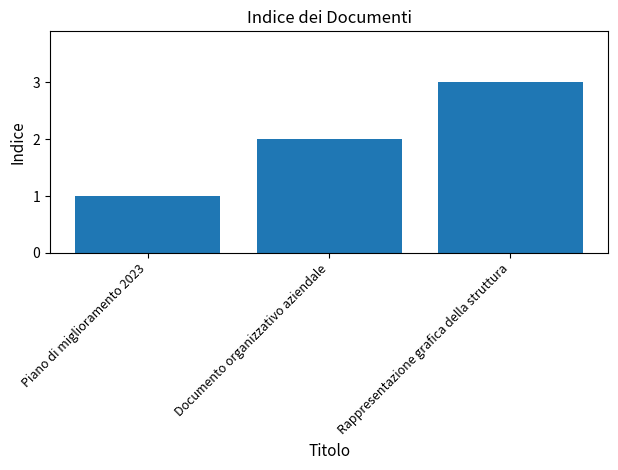

Is it true that the value at Documento organizzativo aziendale is 1?

False